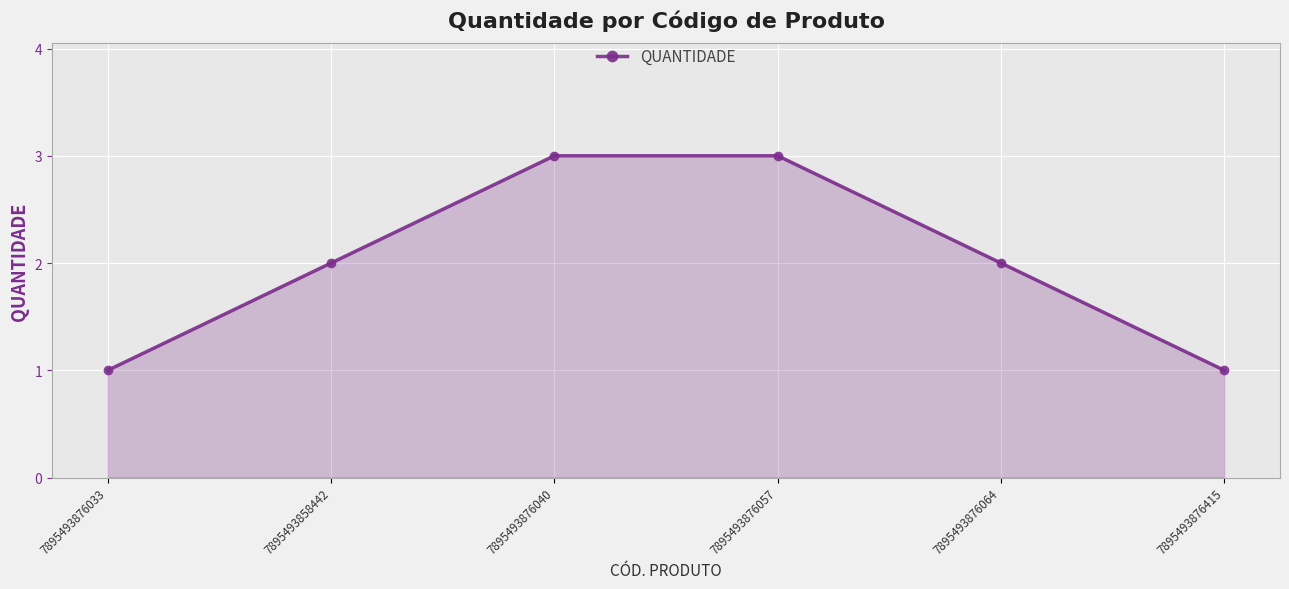

How many lines are shown in the chart?

1